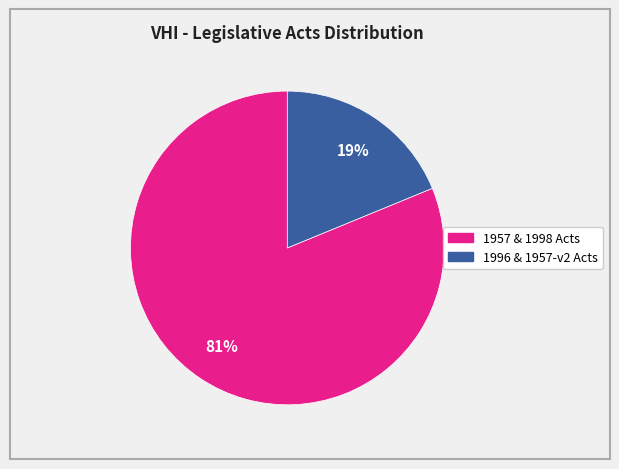

Does any single category account for the majority?

Yes